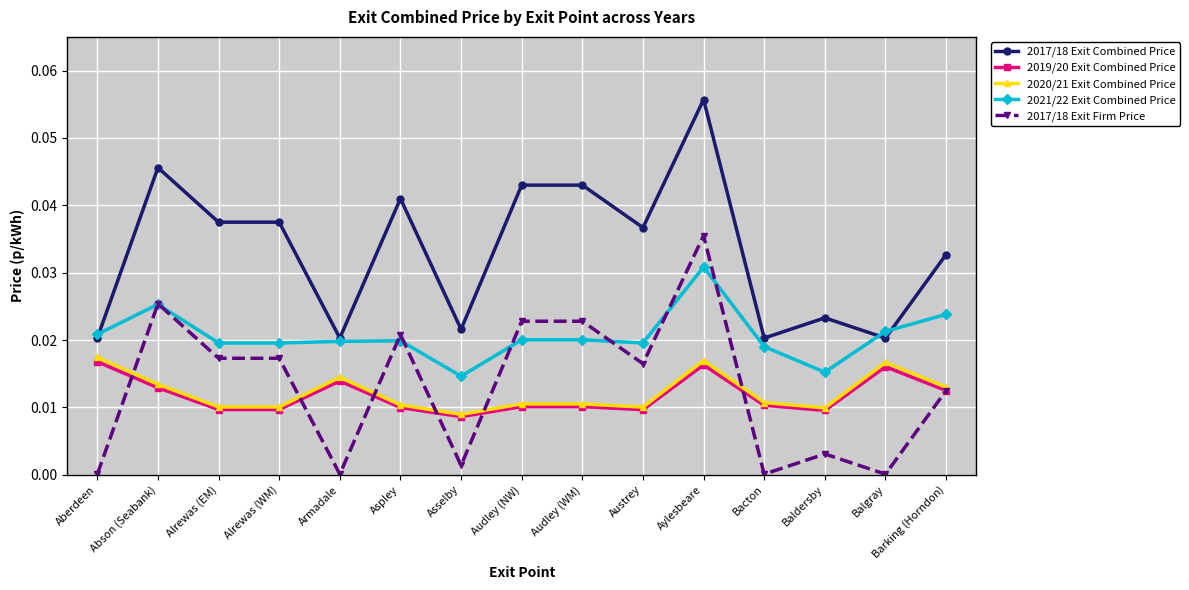

At which category does 2019/20 Exit Combined Price reach its first local peak?

Armadale